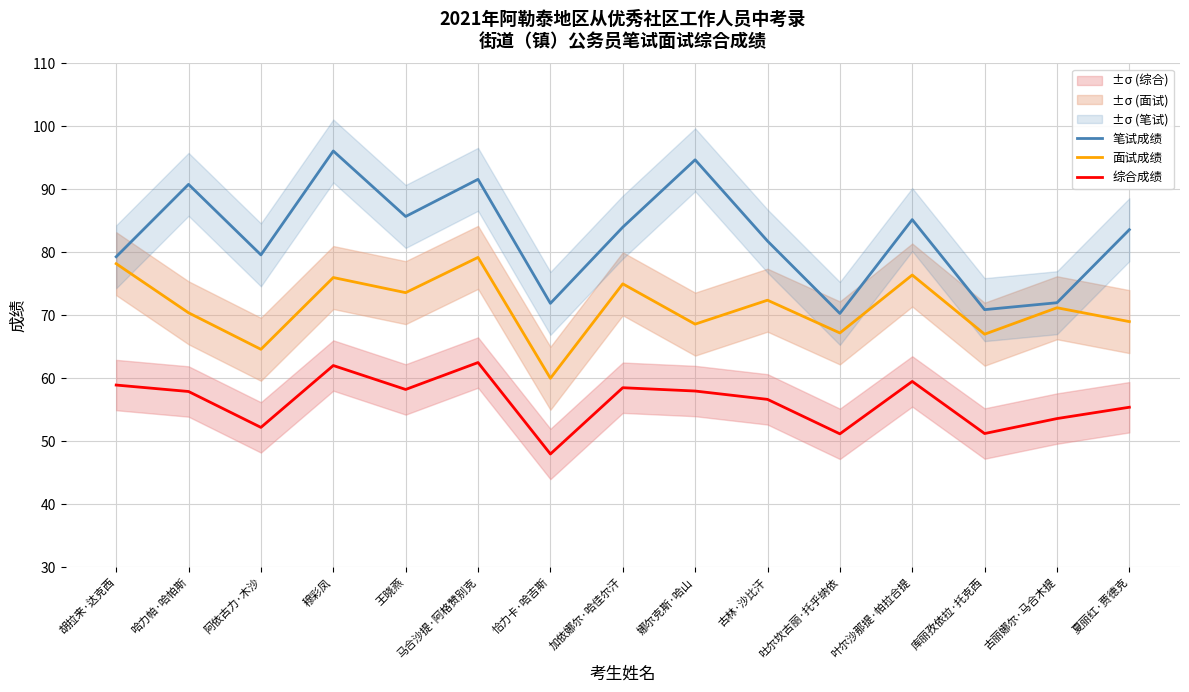

True or false: 综合成绩 and 面试成绩 intersect in this chart.

False